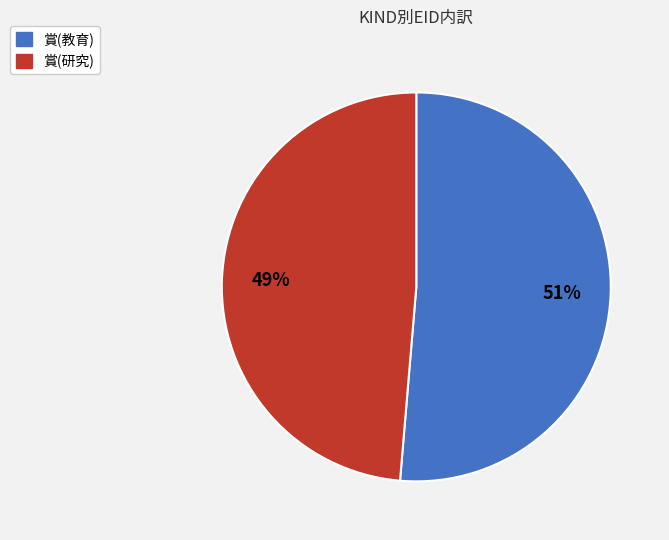

Which has a higher value, 賞(教育) or 賞(研究)?

賞(教育)